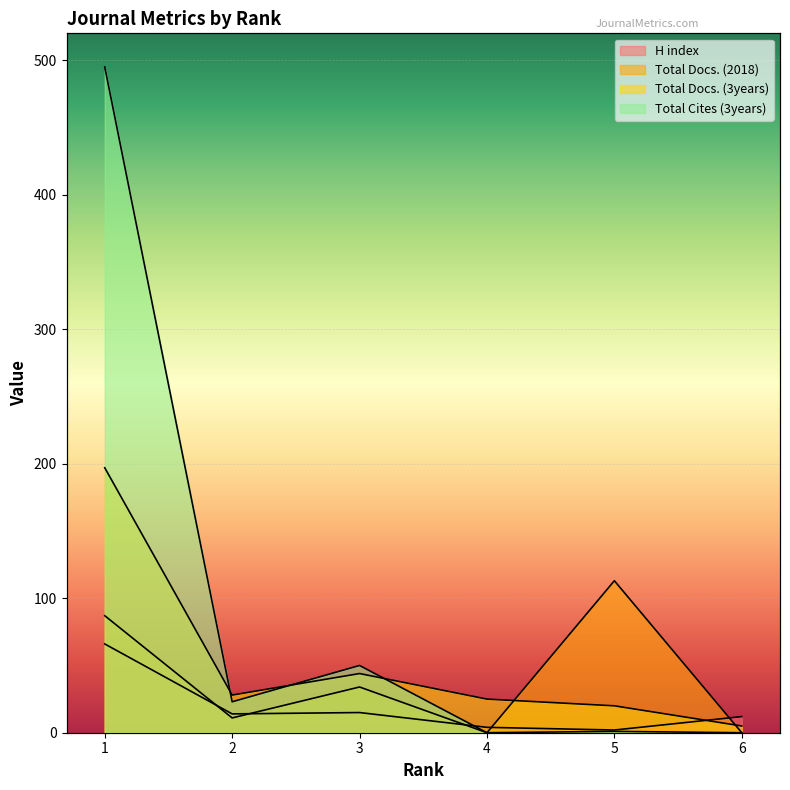

Which label corresponds to the smallest value in the chart?

4